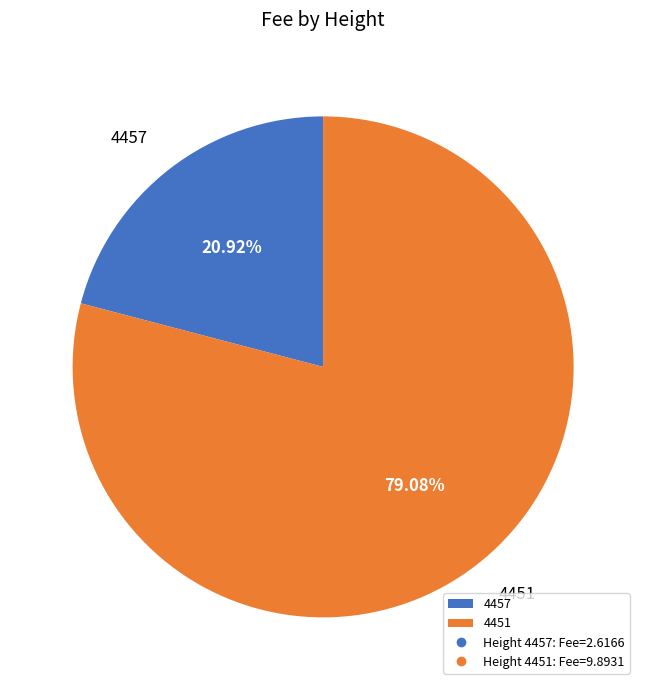

Do 4457 and 4451 together represent more than half of the pie?

Yes